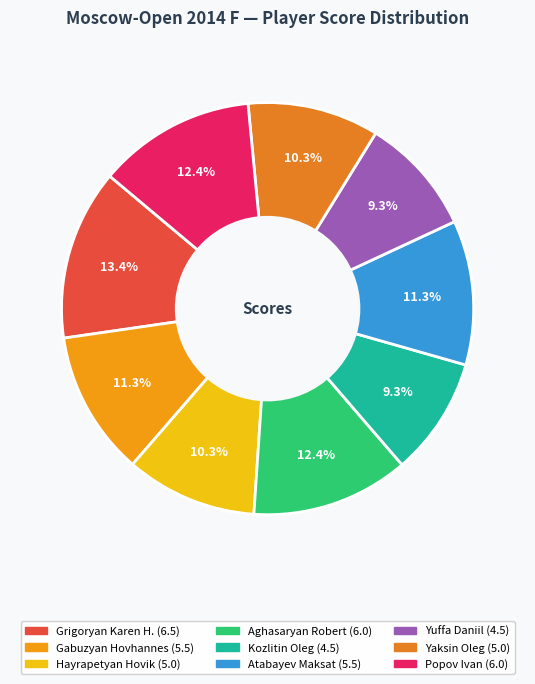

To the nearest percent, what is the combined percentage of Popov Ivan and Grigoryan Karen H.?

26%